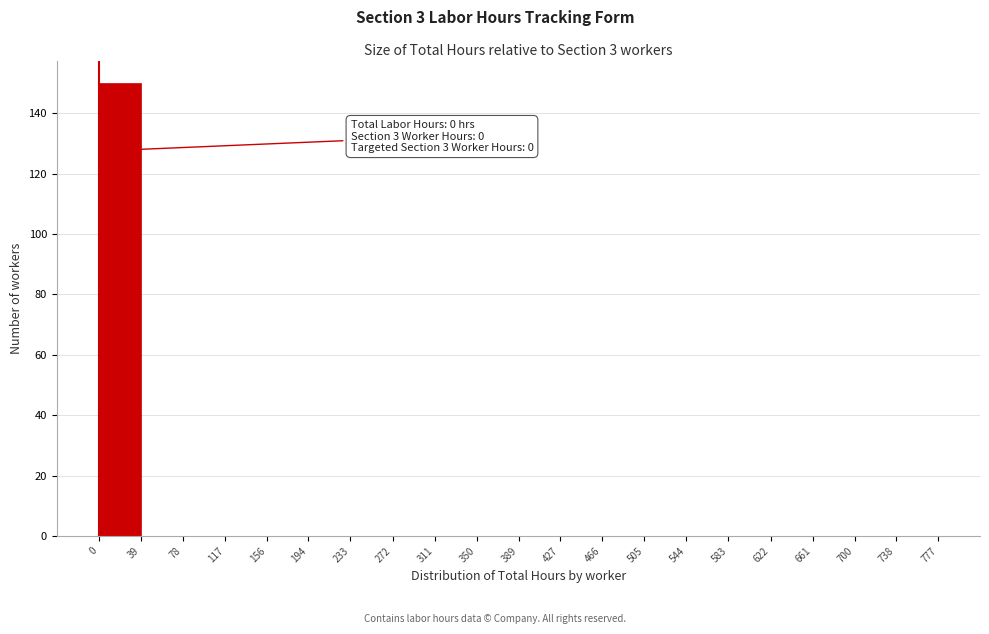

Over which range of the x-axis is the bar tallest?

0 to 39